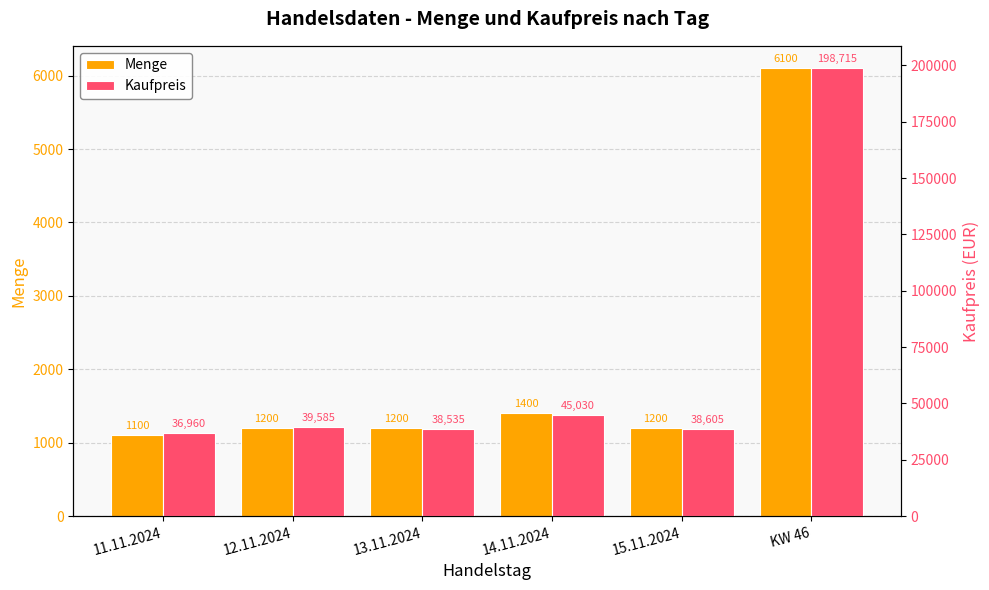

True or false: Kaufpreis has a value of 46278 at KW 46.

False